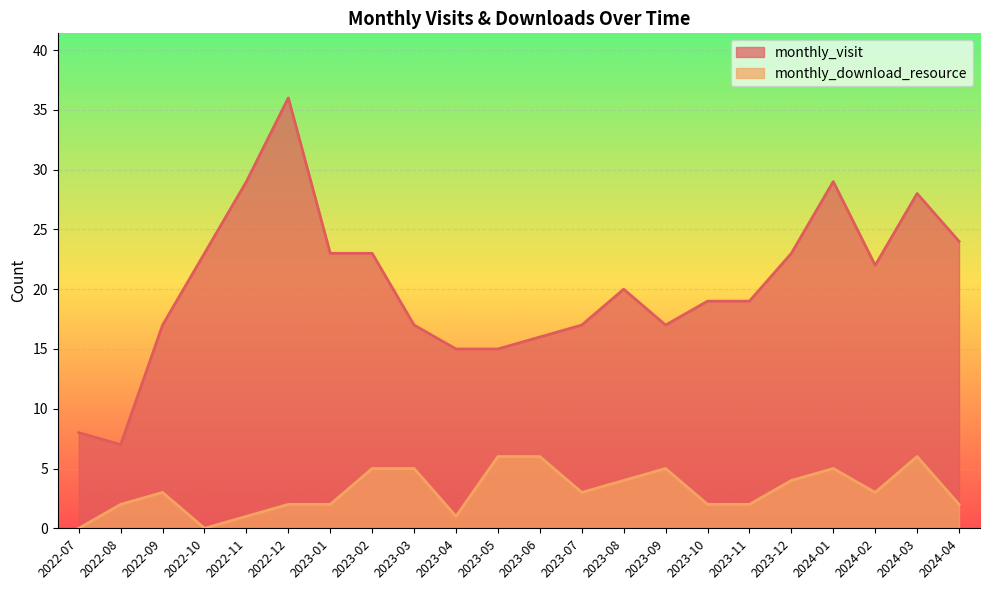

How many lines are shown in the chart?

2